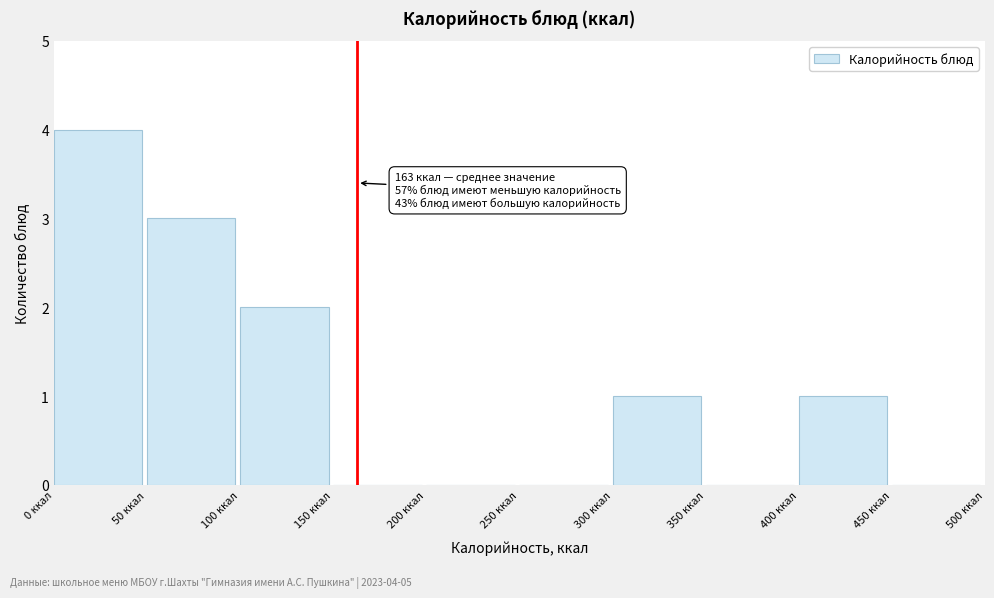

Which range on the x-axis has the tallest bar?

0 to 50